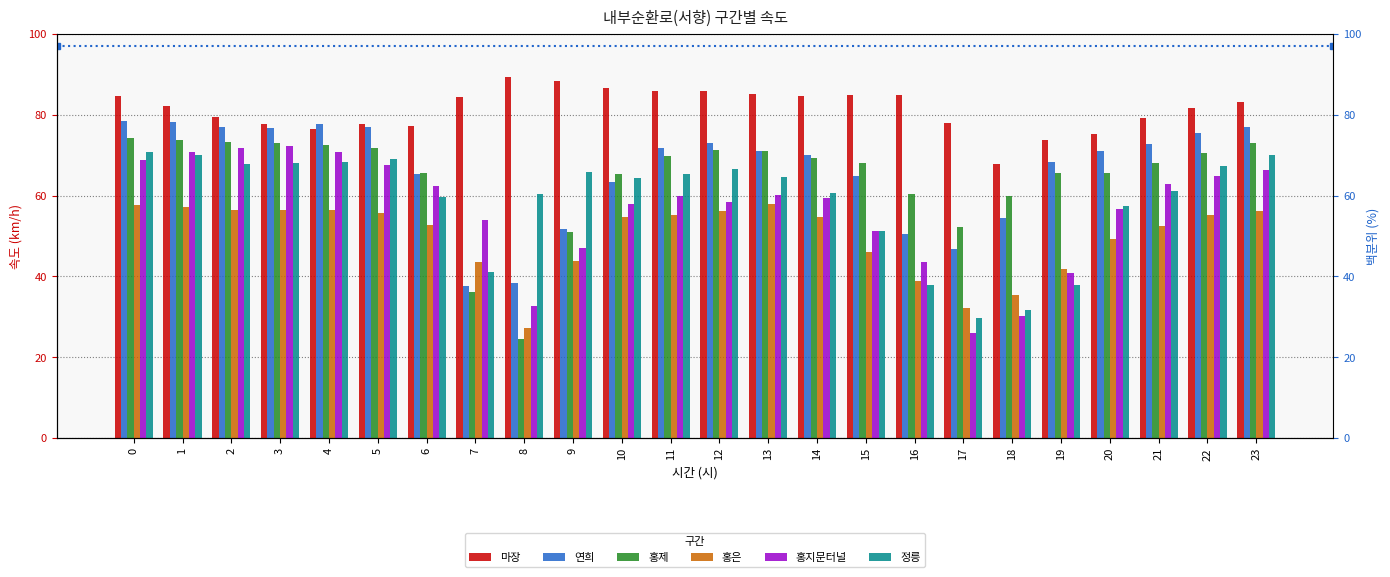

The value of 홍은 at 23 is 34.6. True or false?

False